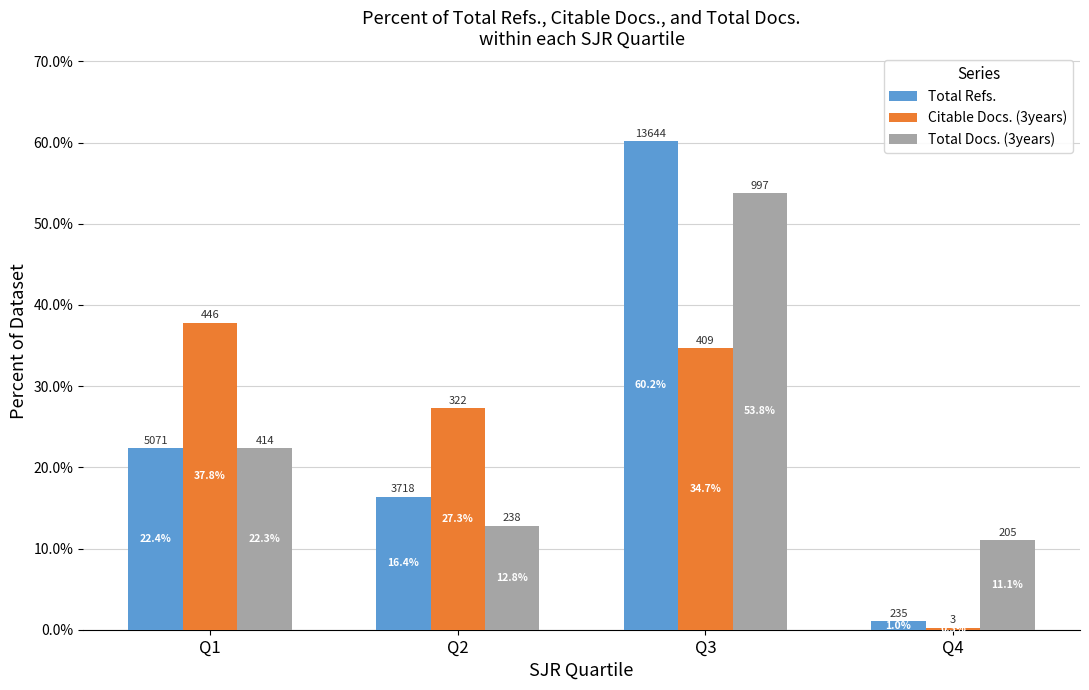

At how many categories does at least one series exceed 24?

3